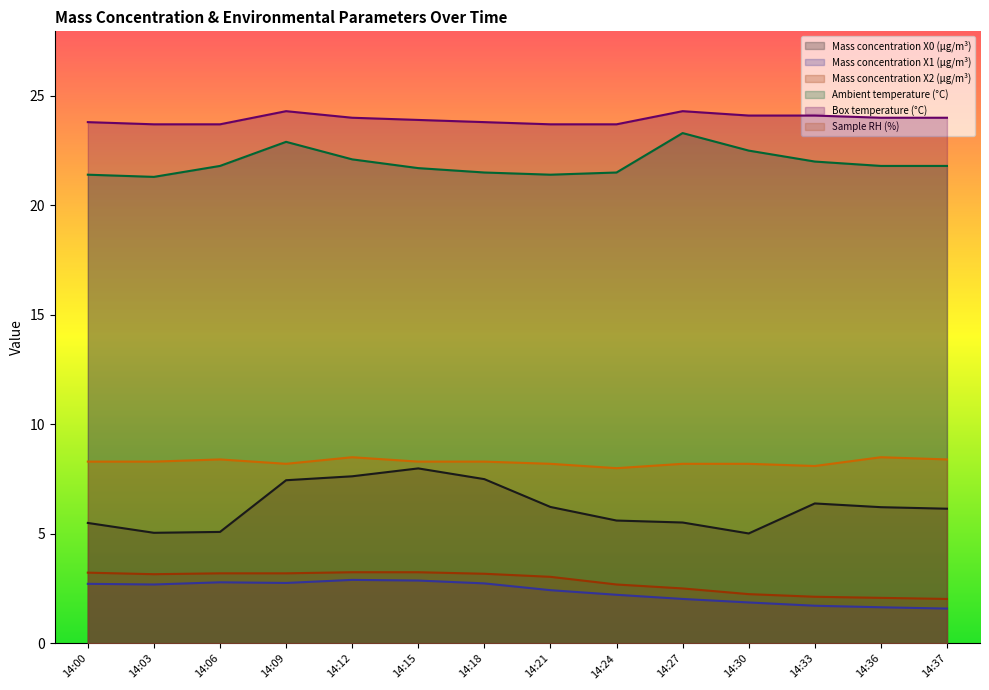

Which has a higher value, 14:00 or 14:03?

14:00